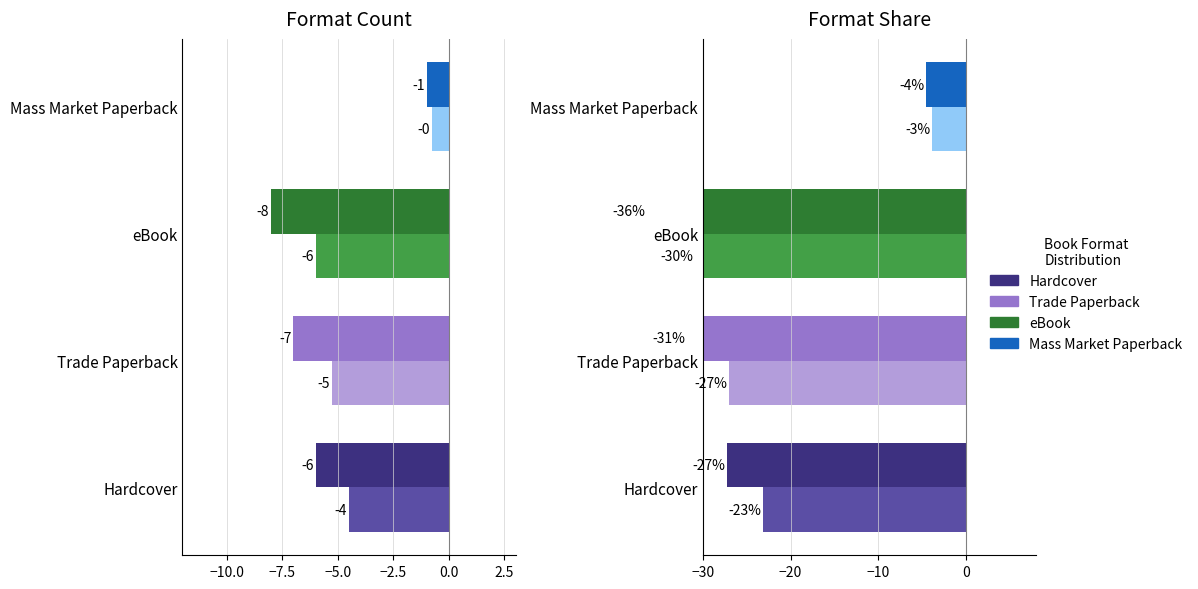

Count the number of categories in the chart.

8